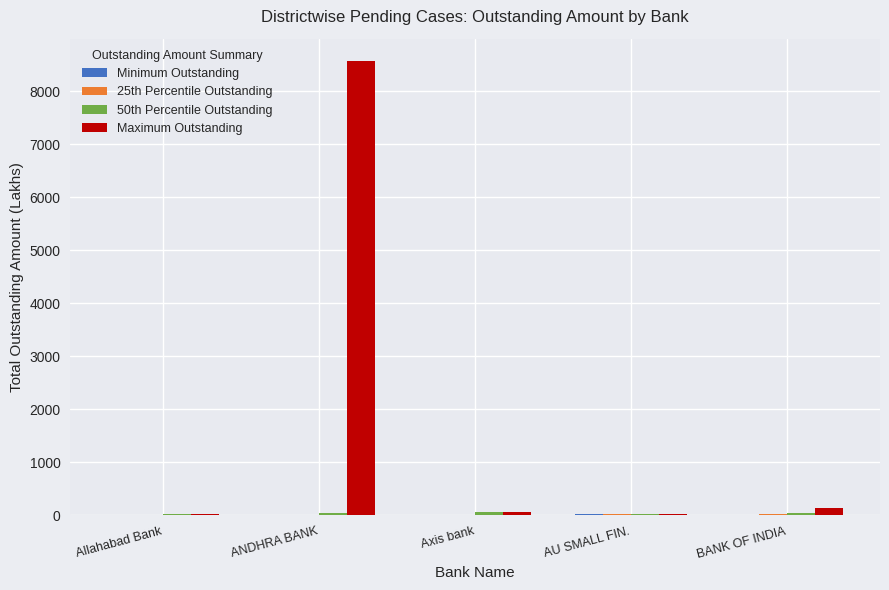

True or false: Maximum Outstanding has a value of 145.6 at BANK OF INDIA.

True